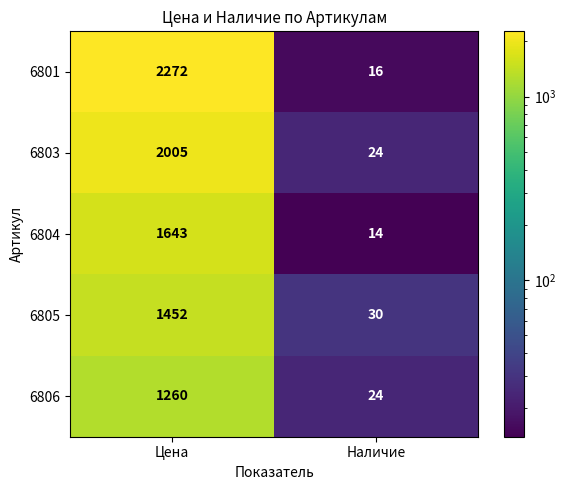

What is the lowest value of the 6806 series?

24